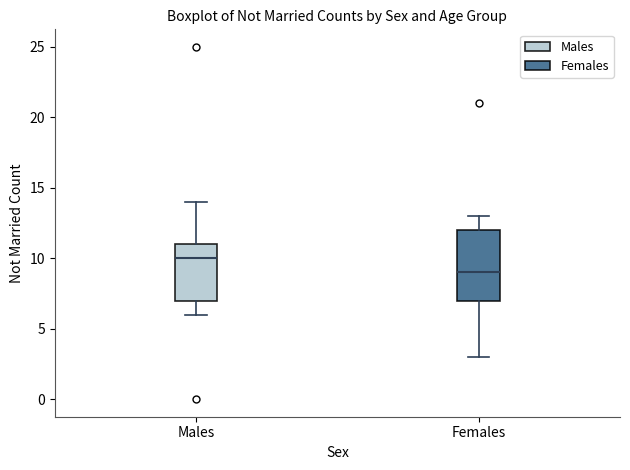

Which box is the tallest, from its lower edge to its upper edge?

Females